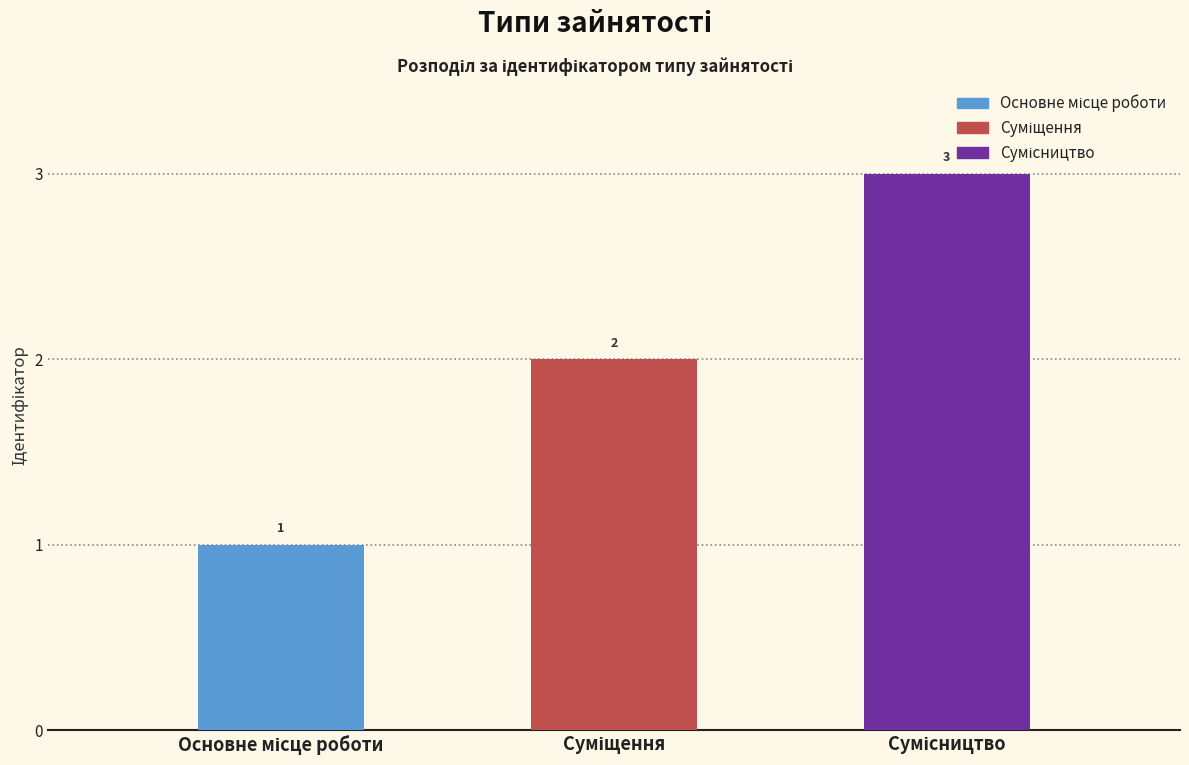

How many series are shown in this chart?

1